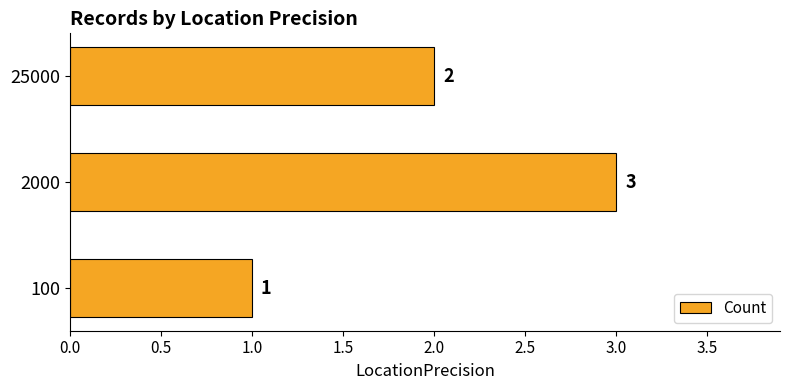

List the labels in order of value, smallest first.

100, 25000, 2000